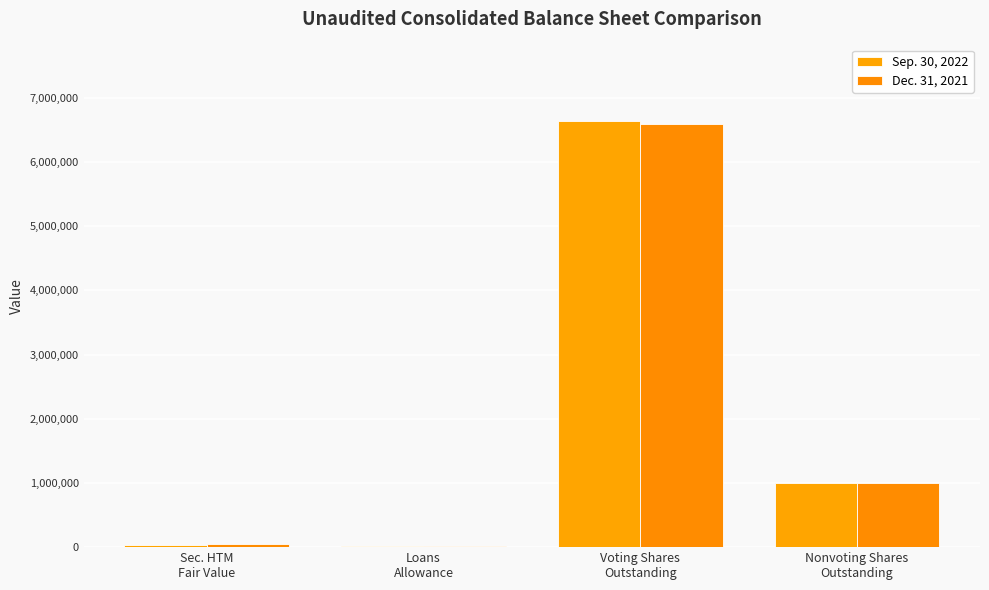

How many categories are shown in the chart?

4